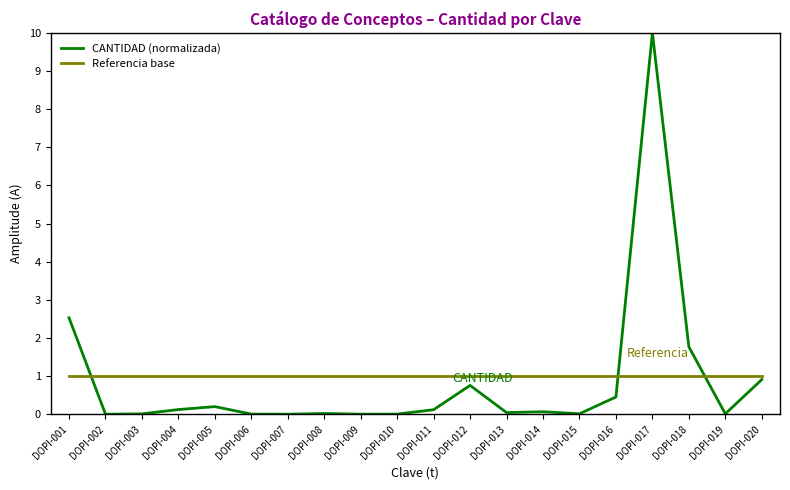

The value of Referencia base at DOPI-013 is 1.5. True or false?

False